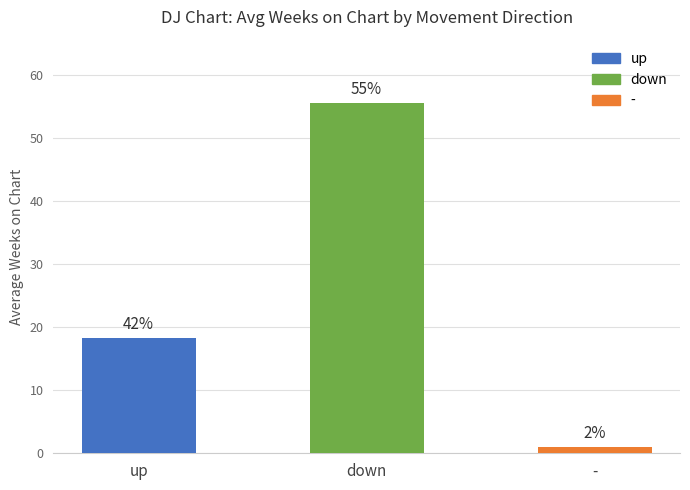

How many bars are there in total?

3